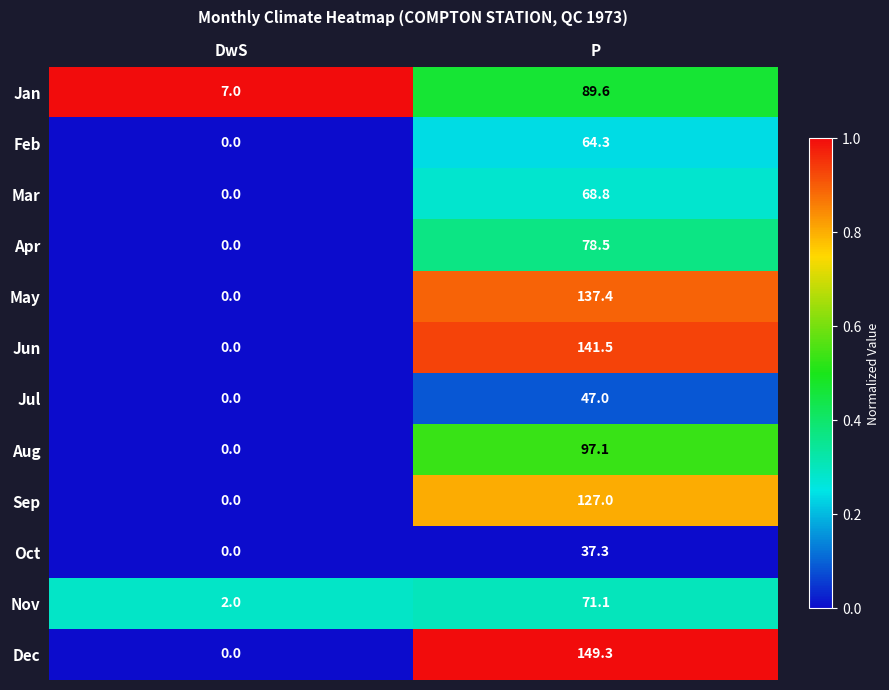

What is the spread (max minus min) of values at P?

112.0